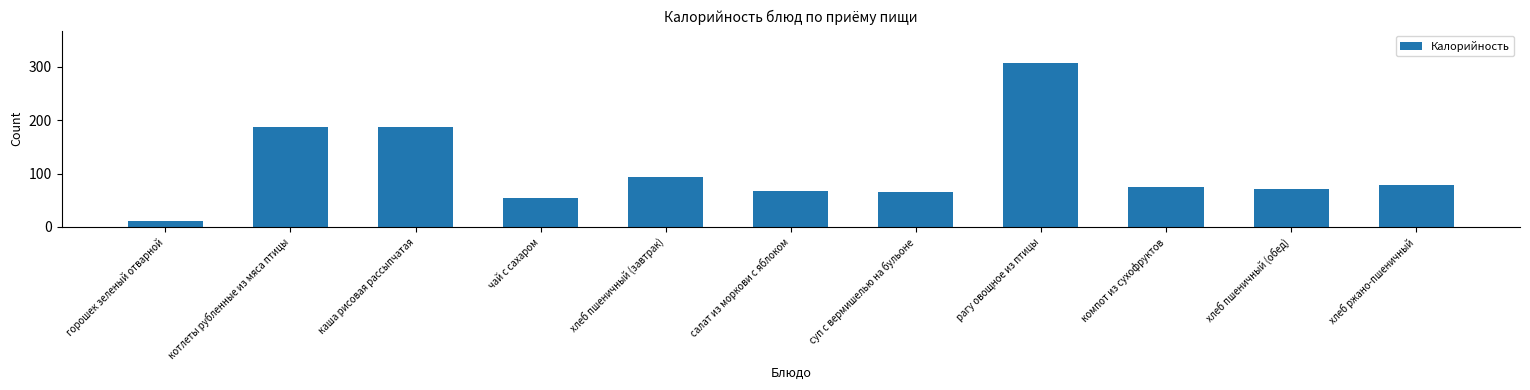

What is the value of the 8th bar from the left?

306.8